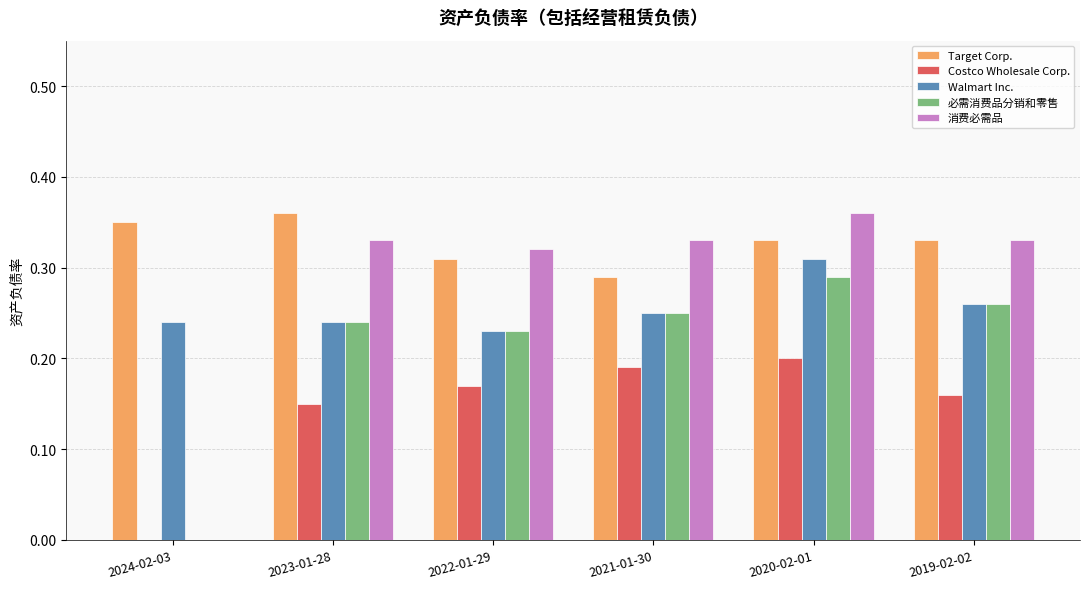

At which category is the sum across all series the highest?

2020-02-01